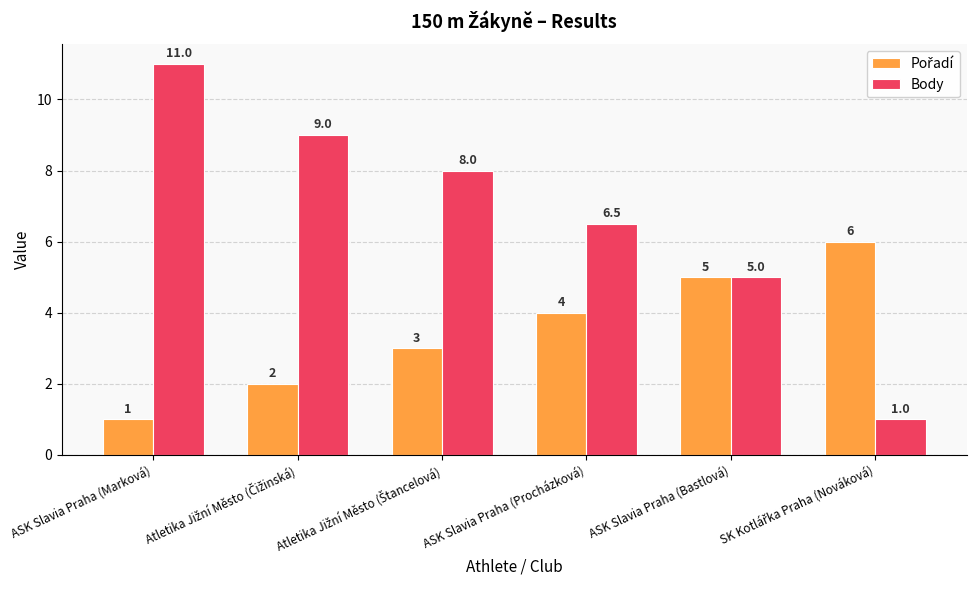

How many values in the Body series are below 8?

3